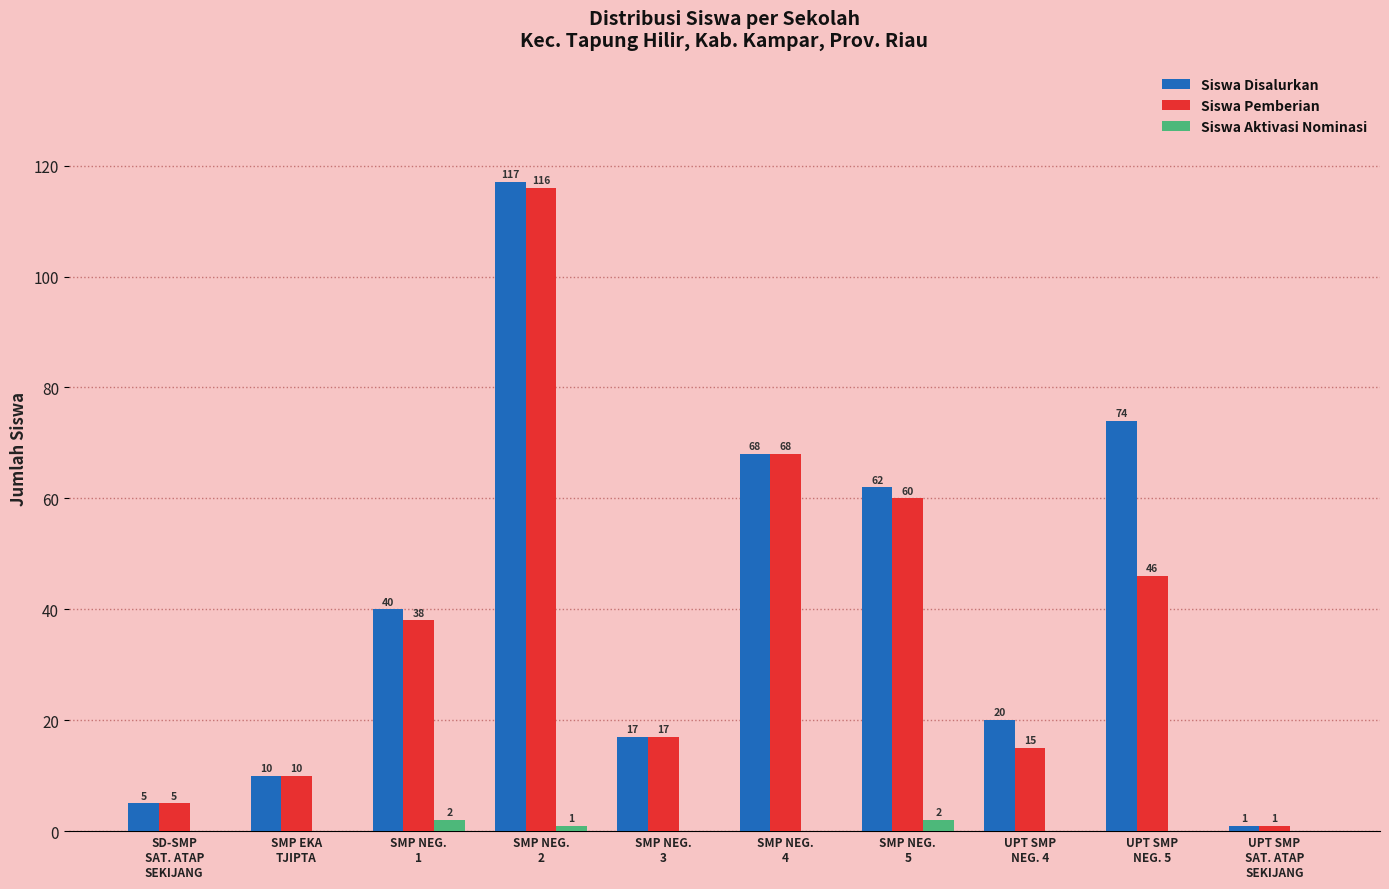

At which label is Siswa Aktivasi Nominasi closest to 1?

SMP NEG.
2